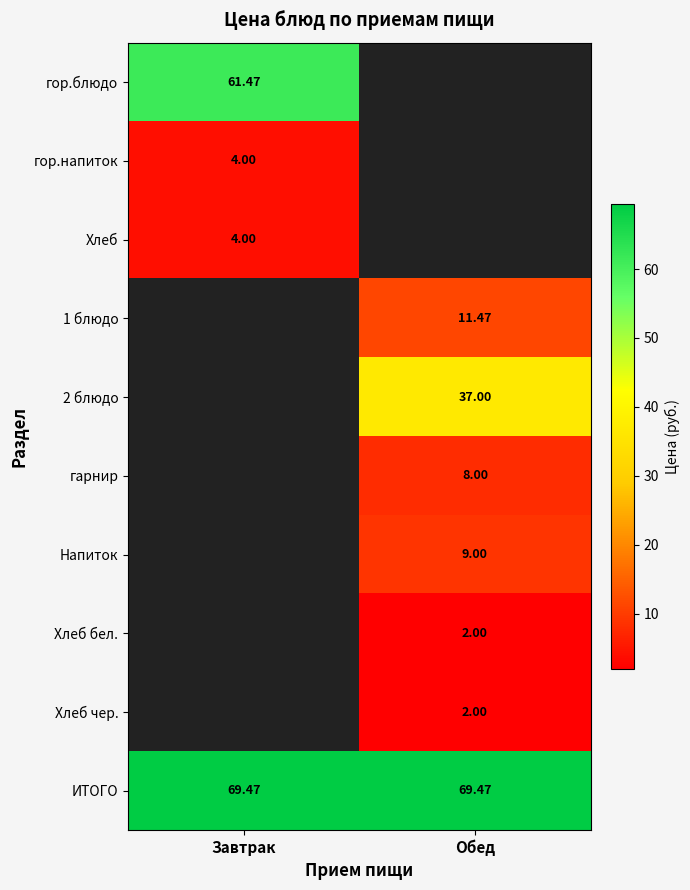

Is the value of 1 блюдо at Обед greater than the value of ИТОГО at Обед?

No